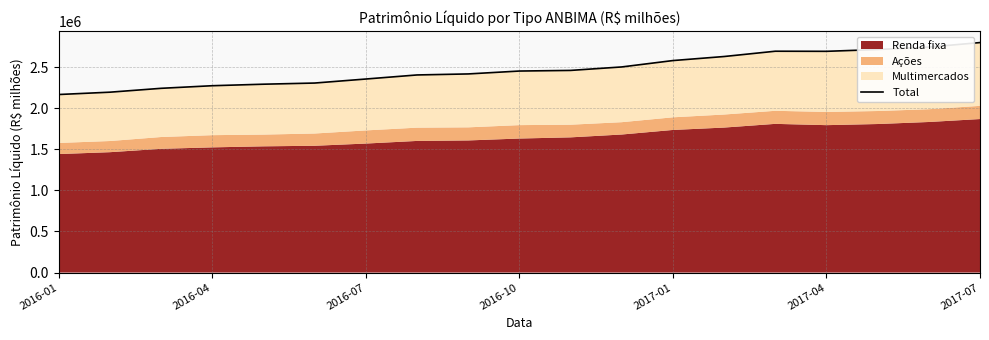

What is the sum of the values at 2016-07 and 7?

4649204.6